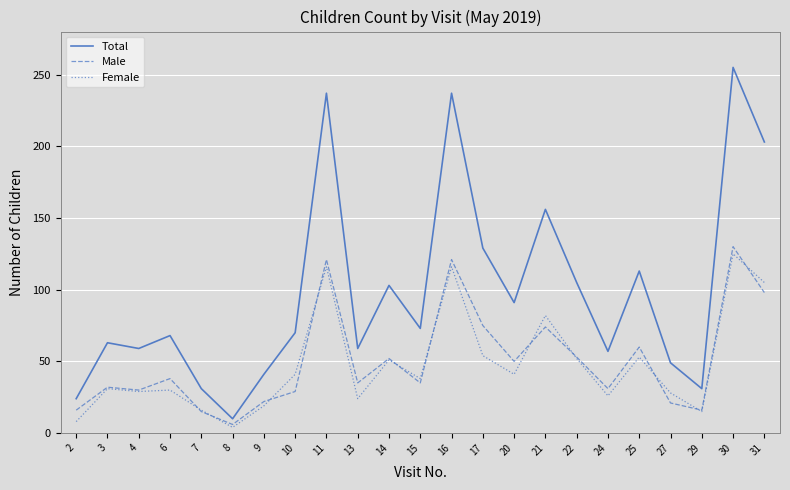

Read the Total value at 30.

255